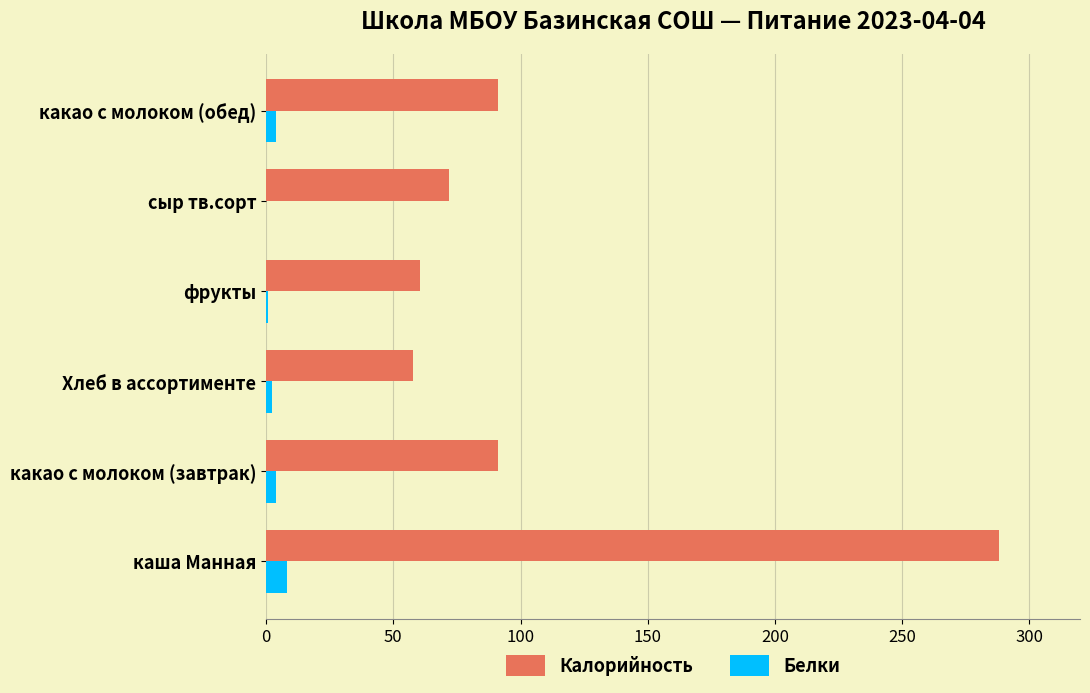

Is it true that Калорийность equals 21.4 at какао с молоком (обед)?

False